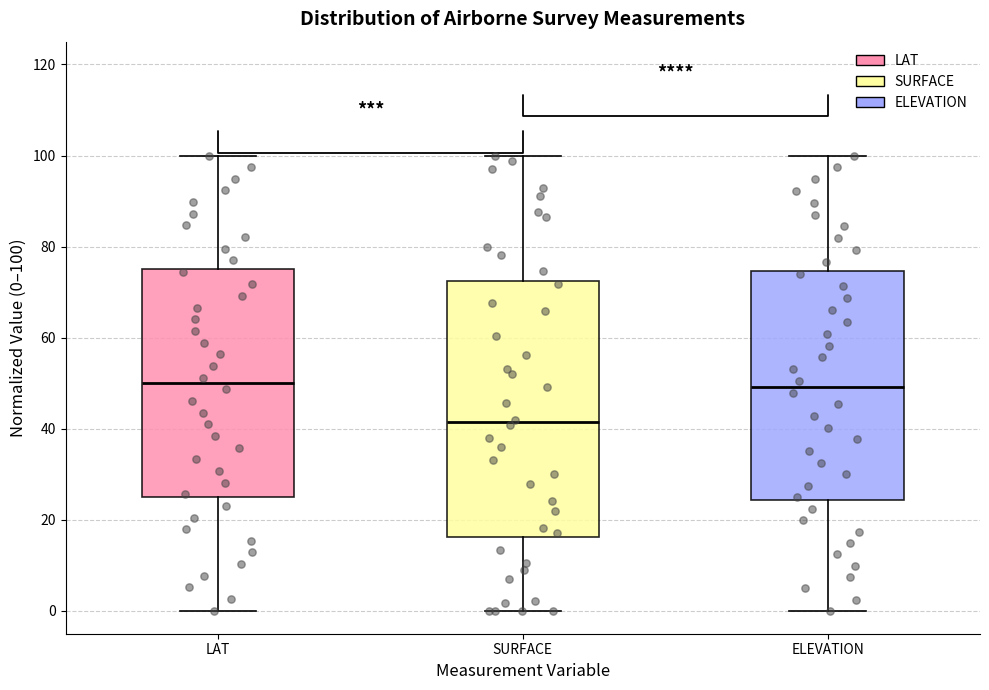

Where does the lower whisker of the box for ELEVATION end on the y-axis? The values are not printed on the chart, so give them approximately, as read against the axis.

0